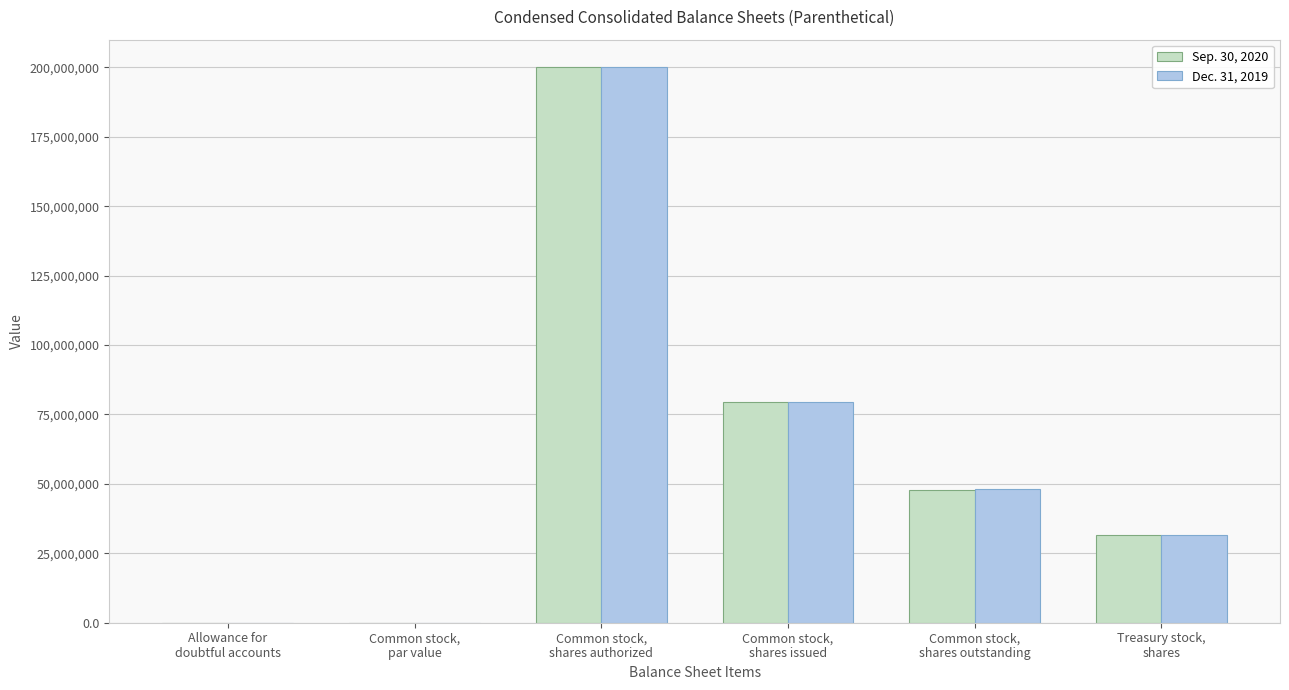

What is the maximum value for Sep. 30, 2020?

200000000.0